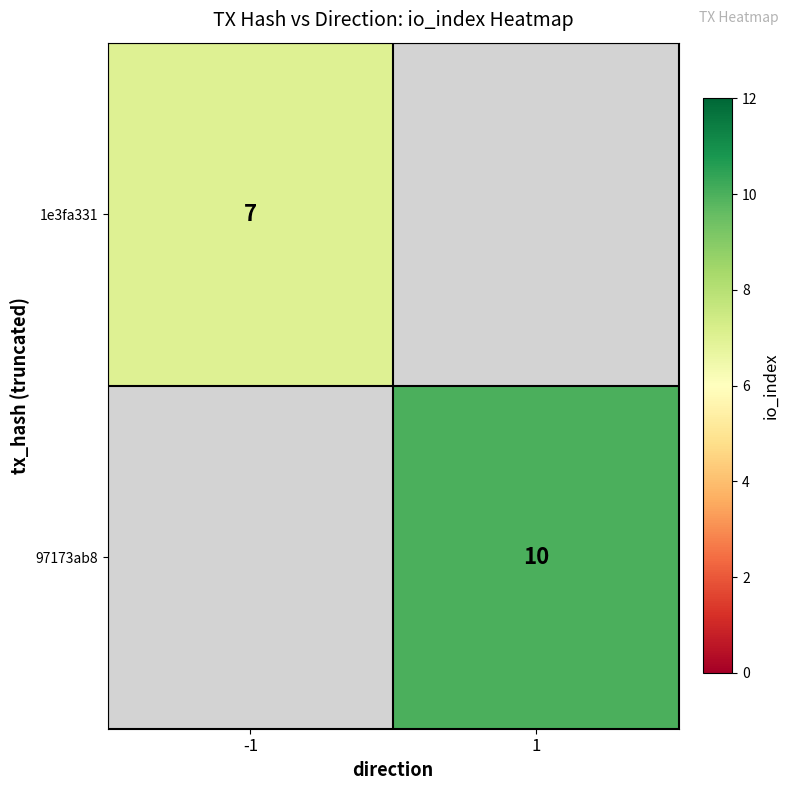

True or false: 97173ab8 has a value of 10 at 1.

True